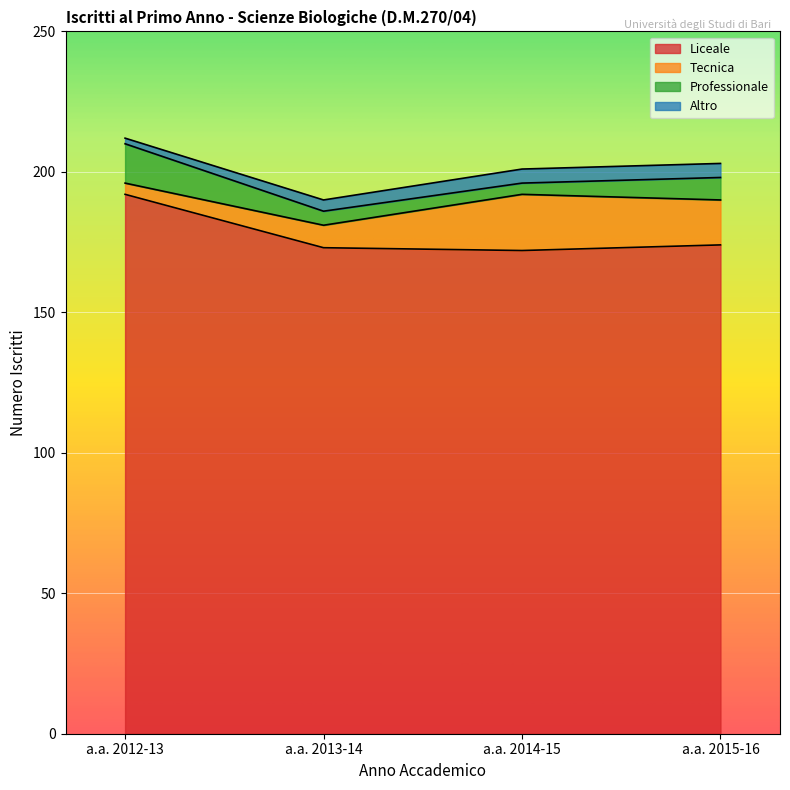

Which category has the lowest value across all series?

a.a. 2012-13